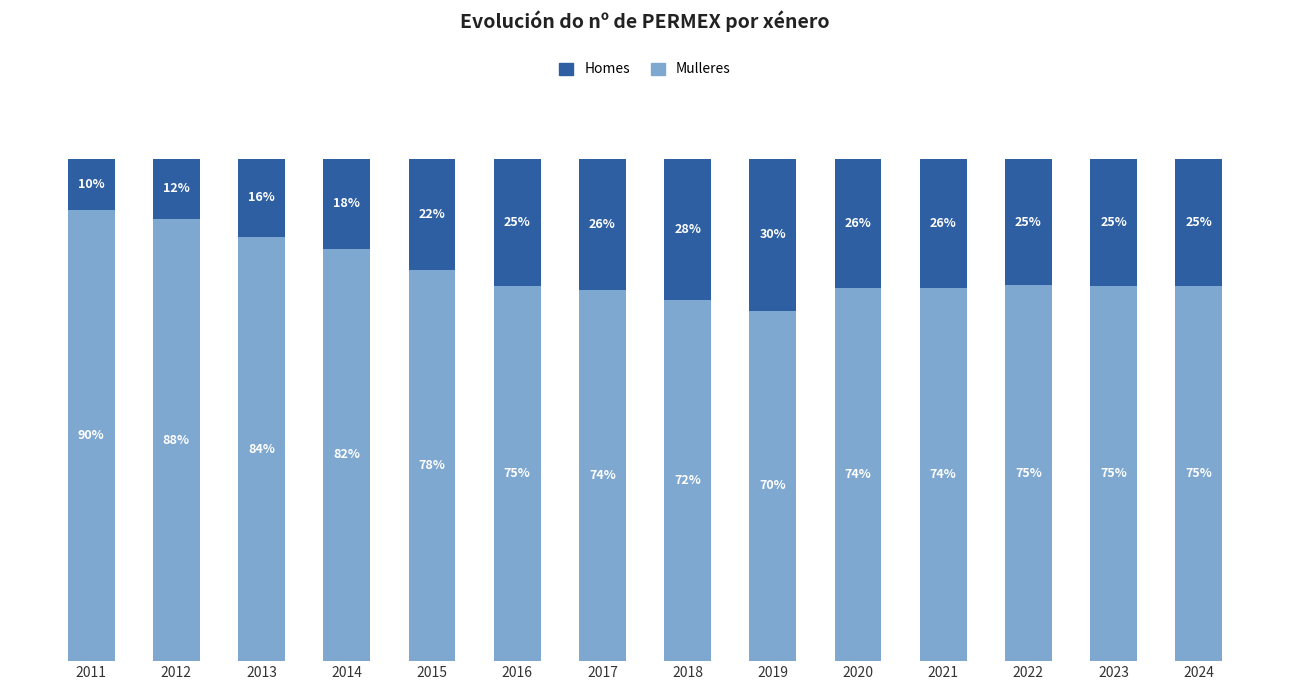

At which label does Mulleres reach its peak?

2011